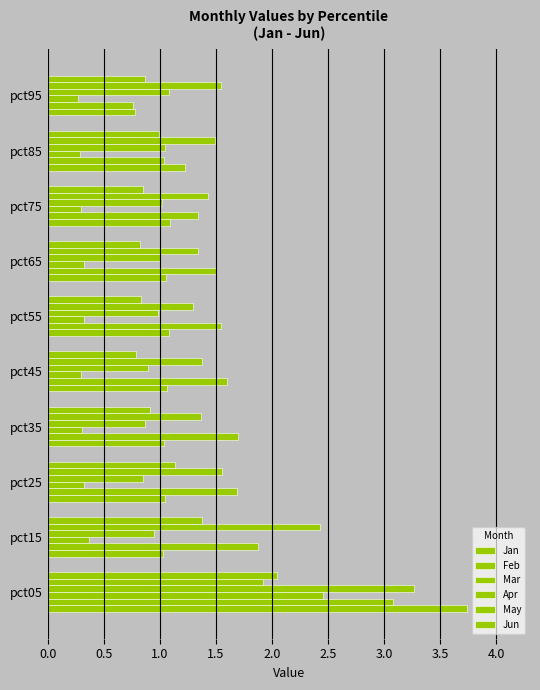

How many series are shown in this chart?

6